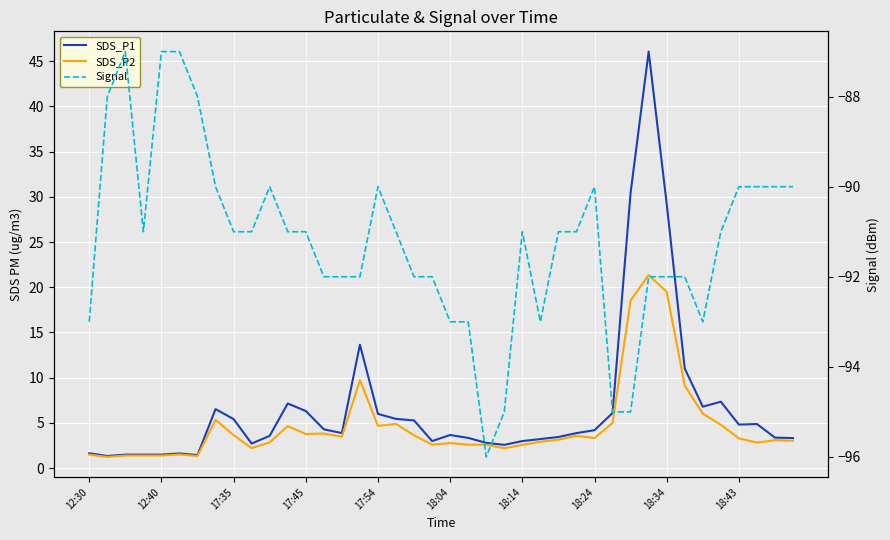

The value of SDS_P1 at 11 is 11.7. True or false?

False